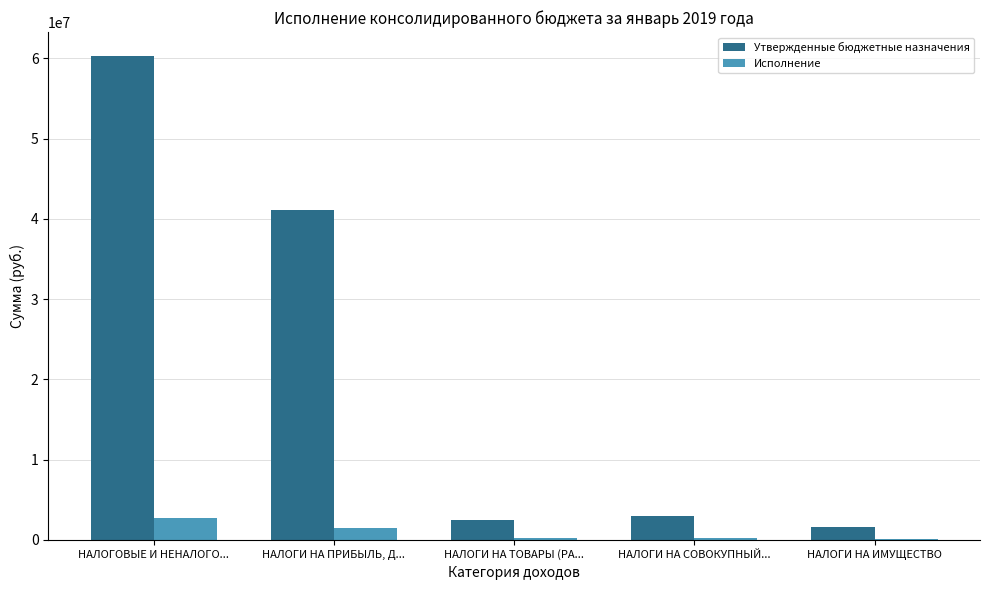

What is the total value across all series at НАЛОГИ НА ИМУЩЕСТВО?

1707836.2